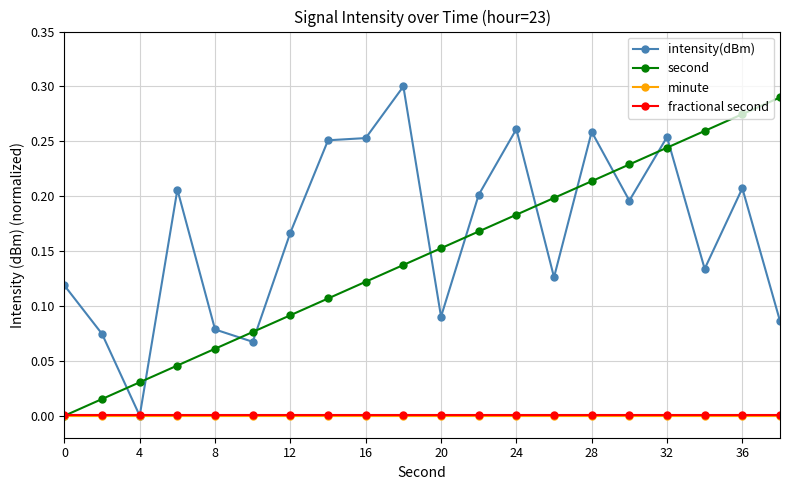

After their last crossing, which series has the higher values: intensity(dBm) or second?

second